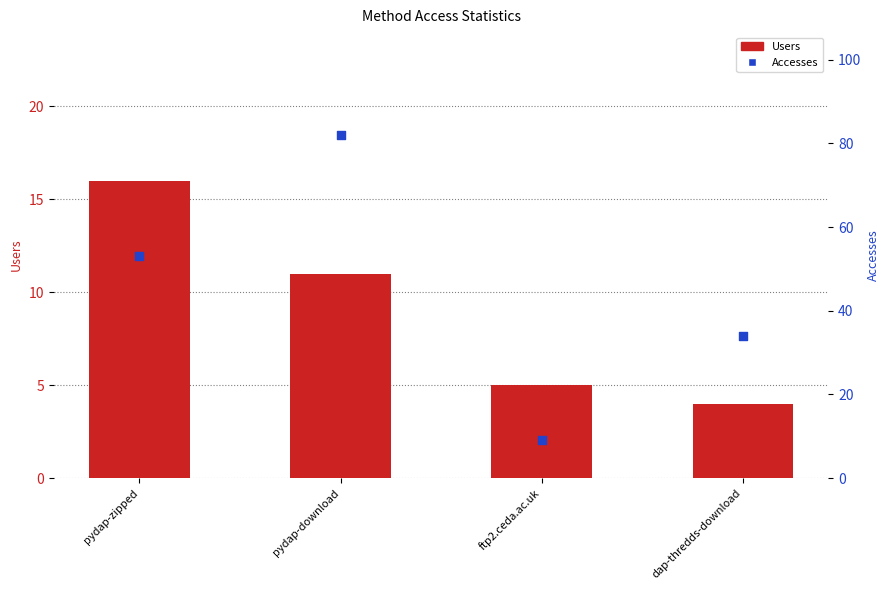

Which series contains the highest Y value?

Accesses